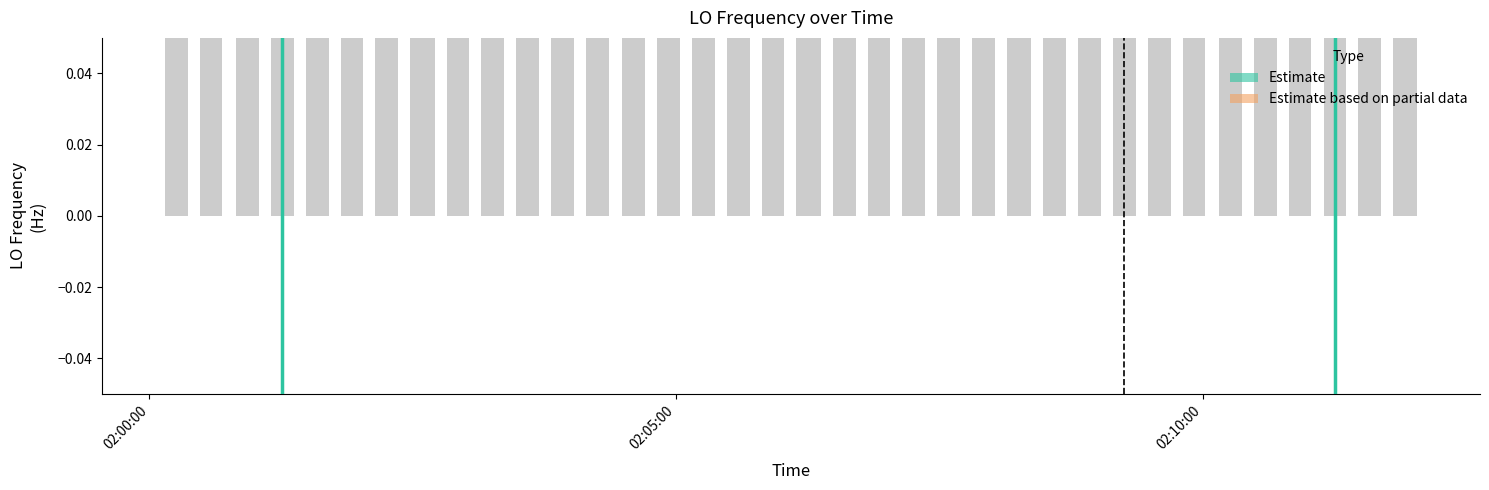

The value at 7 is 169.4. True or false?

False